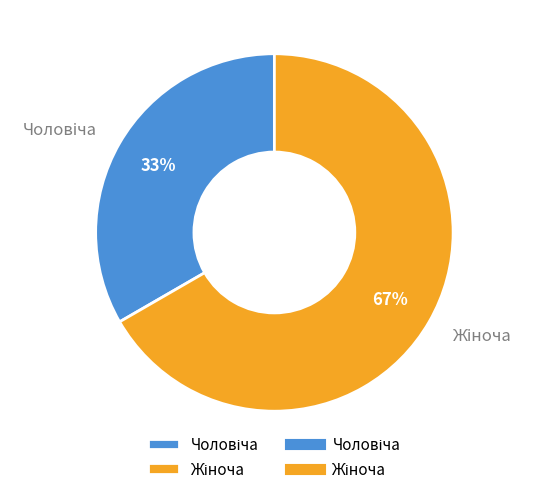

Does any single category account for the majority?

Yes